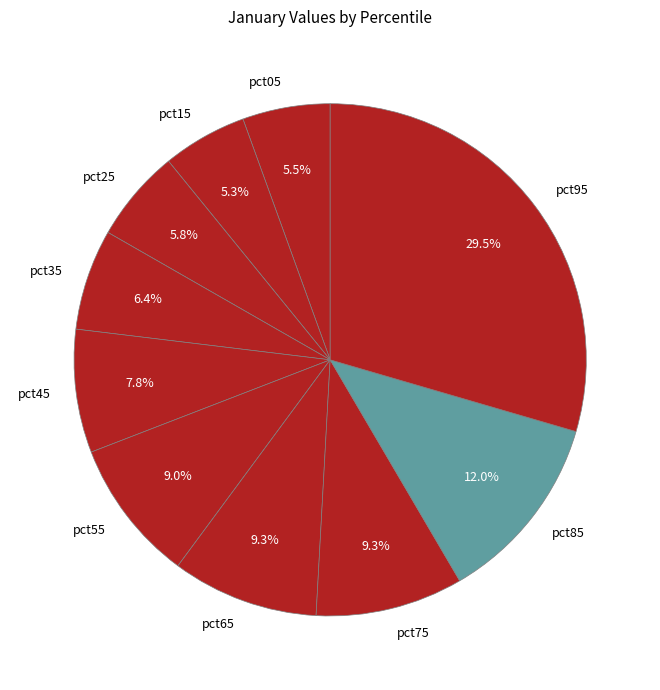

Does pct35 represent more than half of the total?

No